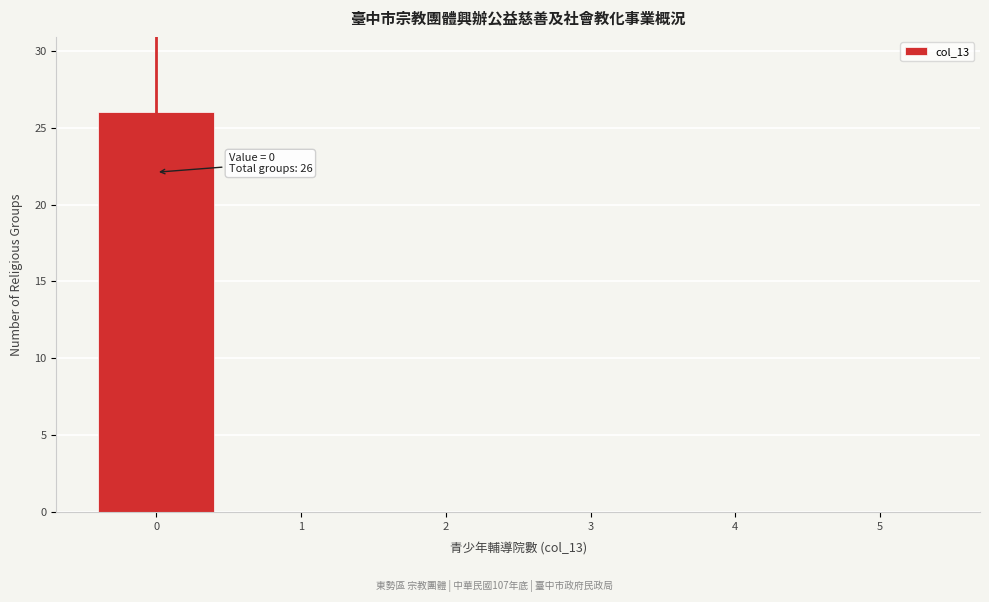

Which range on the x-axis has the tallest bar?

-0.5 to 0.5